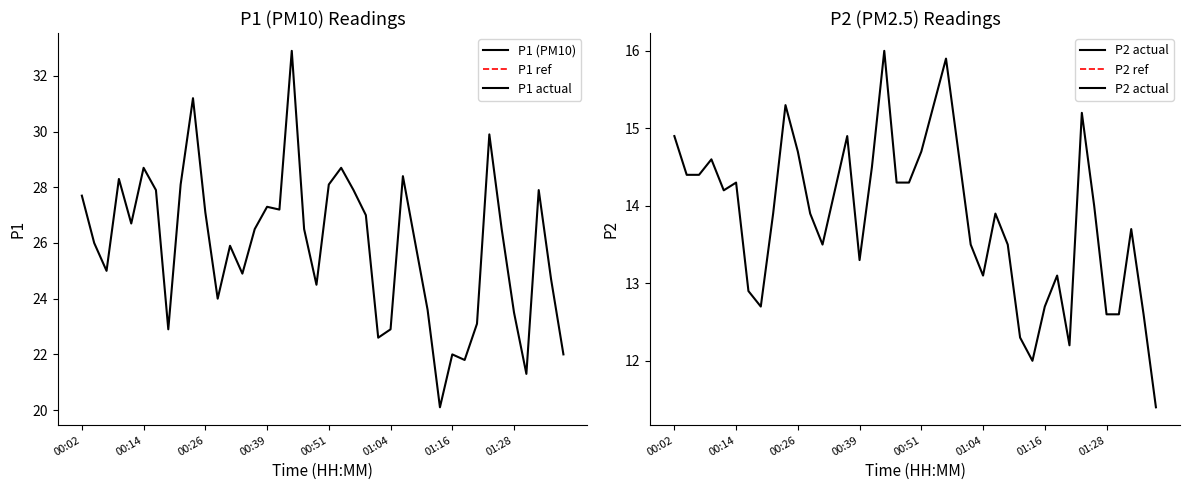

How many data points in P1 (PM10) are less than 26?

17